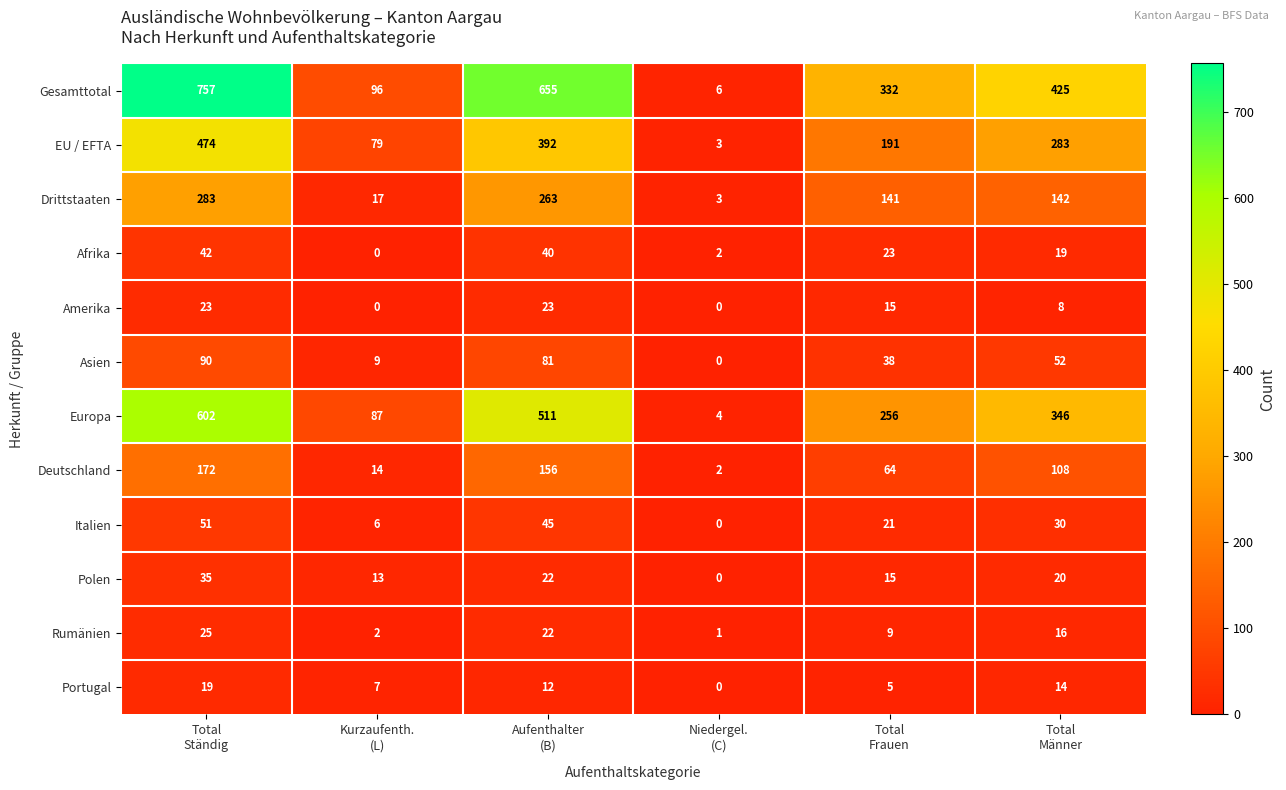

What is the total value across all series at Kurzaufenth.
(L)?

330